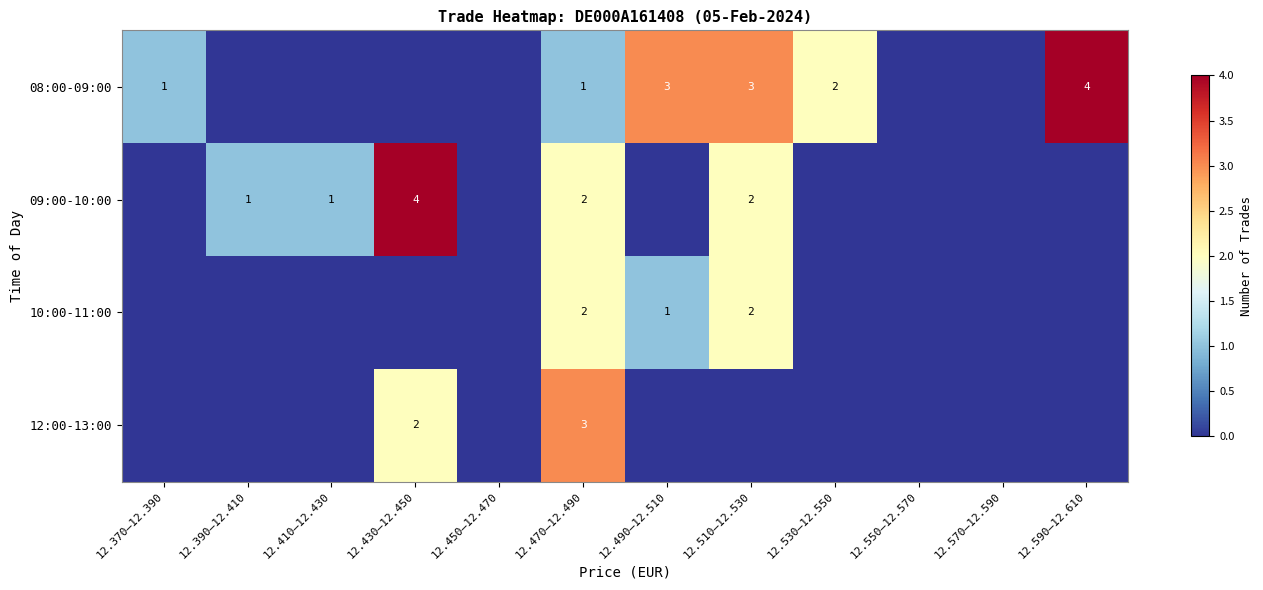

How many series are shown in this chart?

4